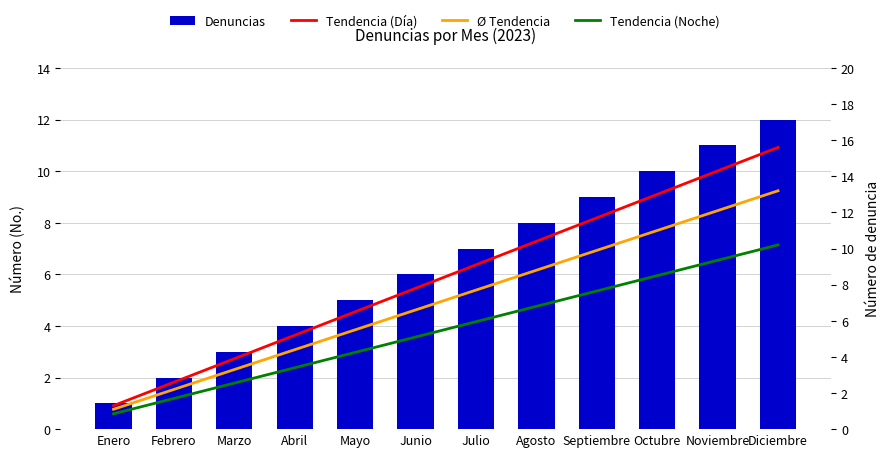

What are all the series names shown in the legend?

Denuncias, Tendencia (Día), Ø Tendencia, Tendencia (Noche)